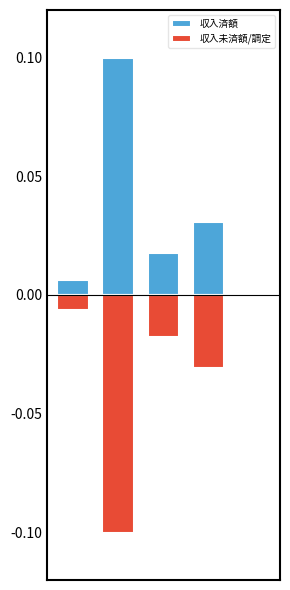

What is the sum of all 収入済額 values?

0.2